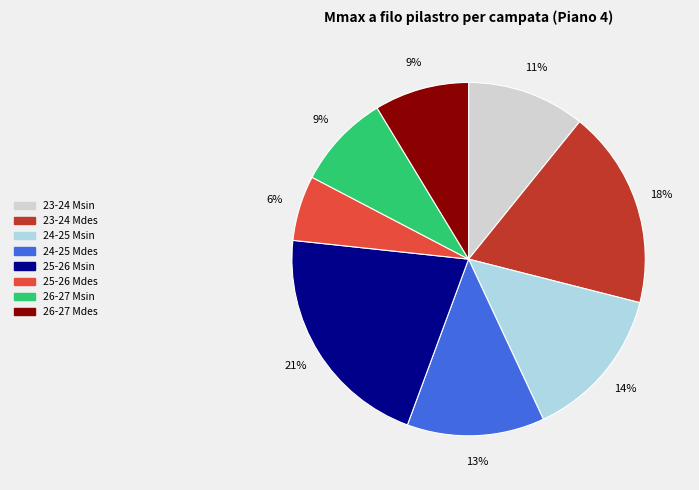

Between 26-27 Msin and 24-25 Mdes, which is larger?

24-25 Mdes